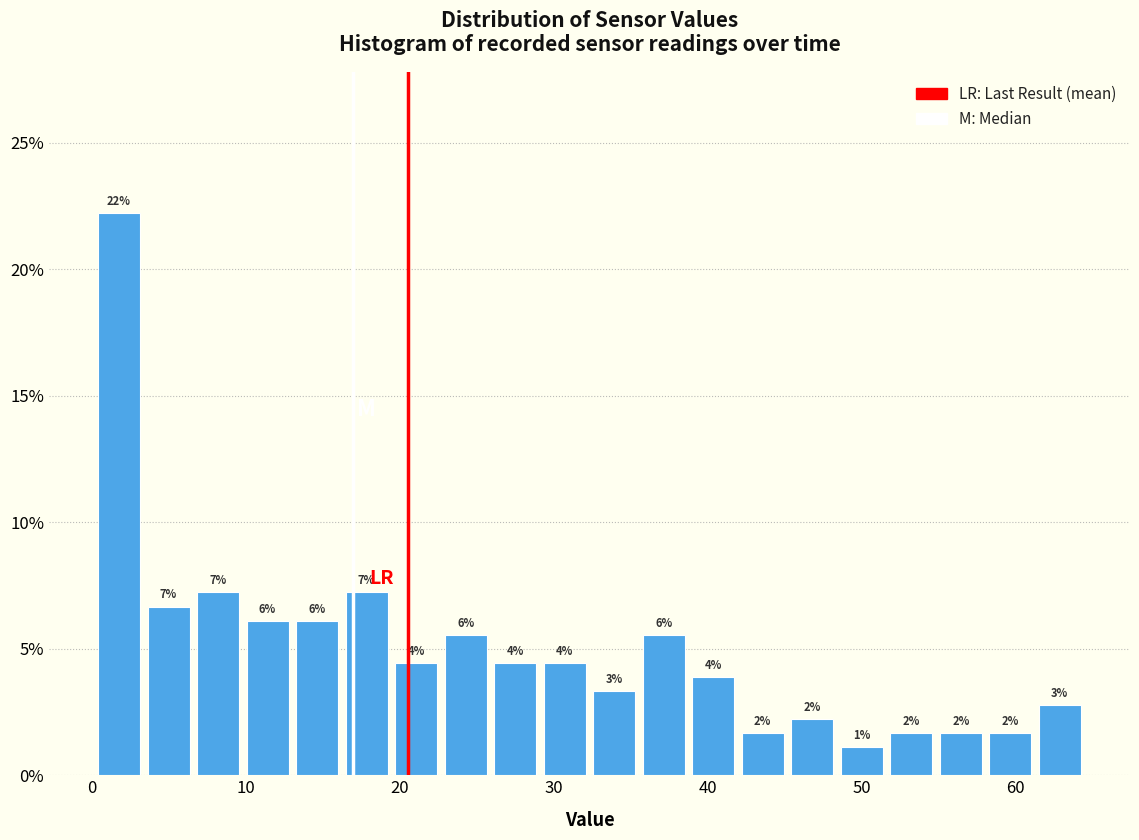

Around what value on the x-axis is the tallest bar? Give the approximate position of its centre, as read against the axis.

2